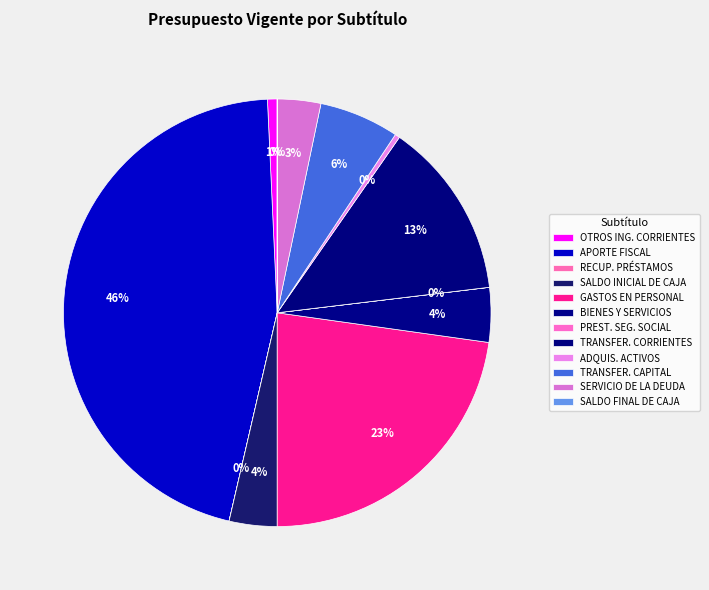

Which category has the biggest portion of the pie?

APORTE FISCAL